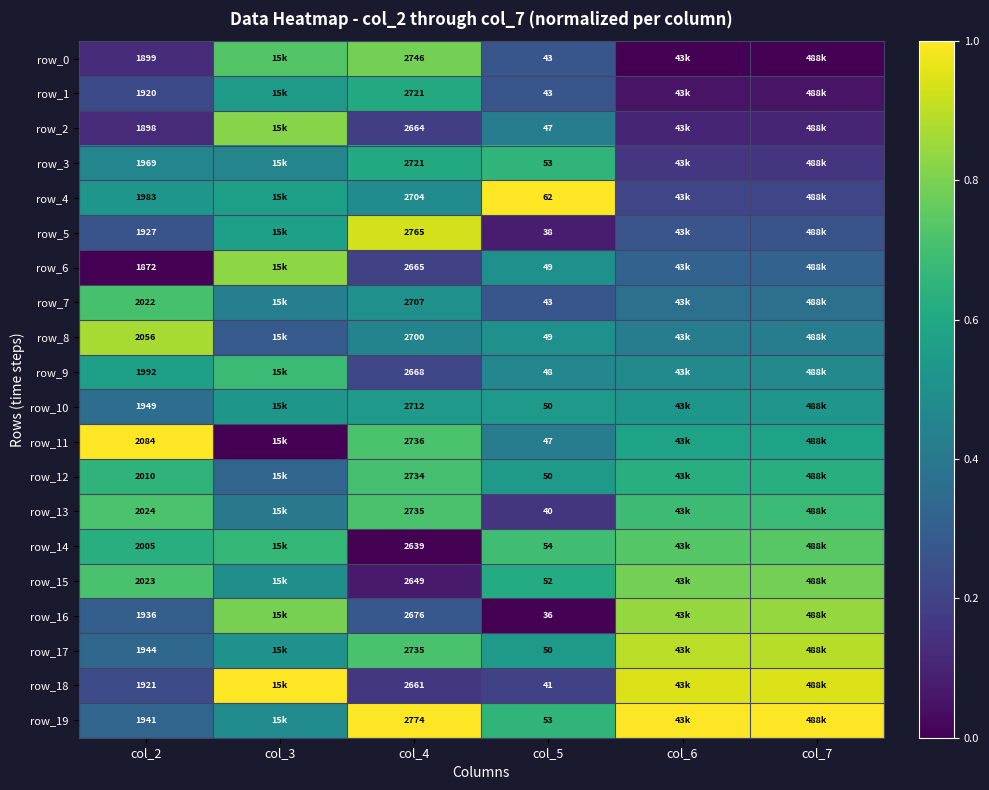

How many categories are shown in the chart?

6